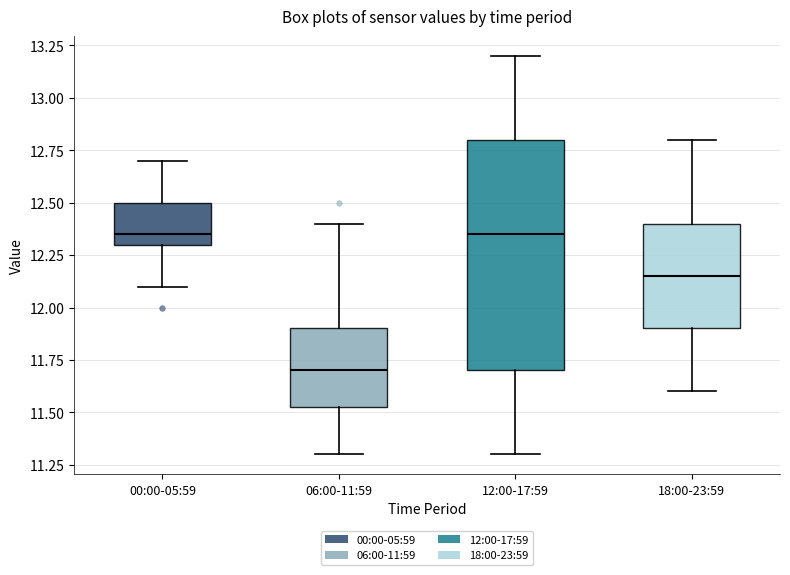

Which box's median line is the lowest?

06:00-11:59